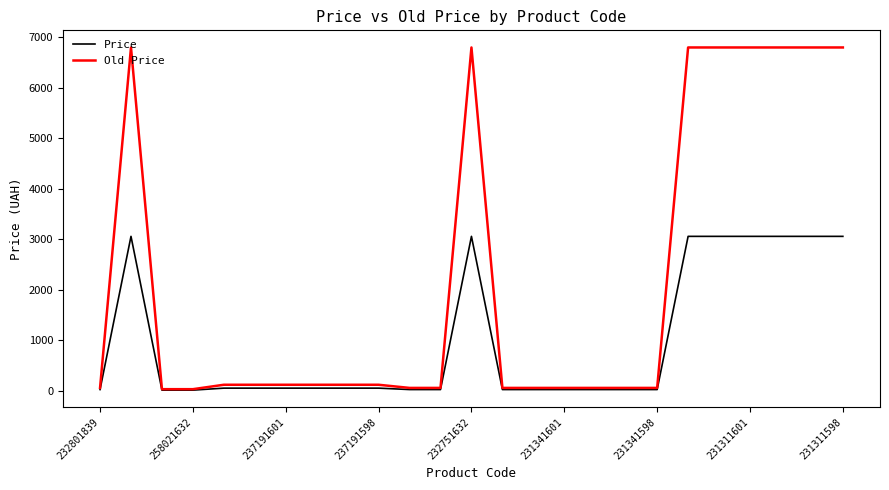

Which series has the widest spread of values?

Old Price